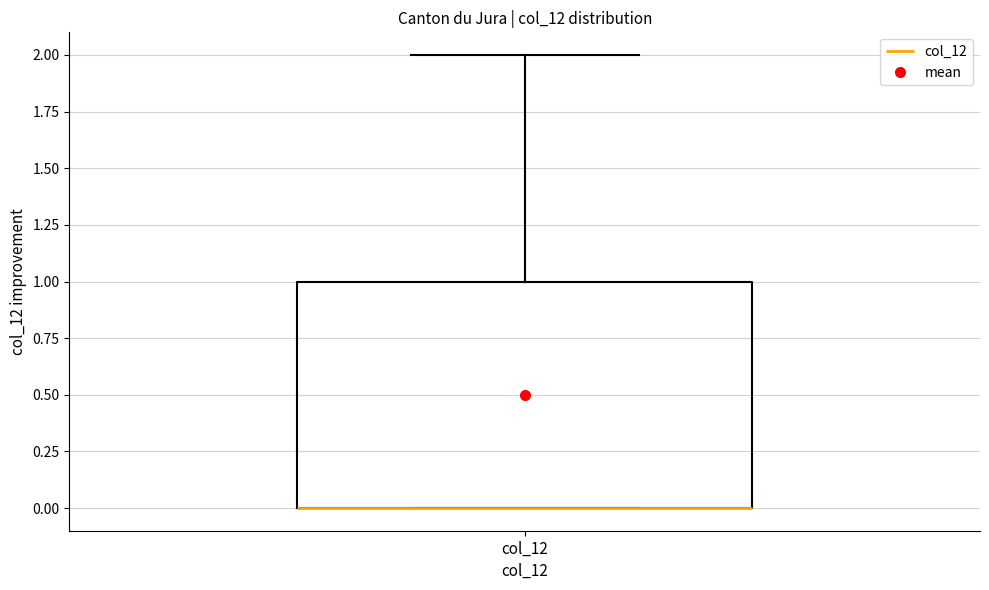

Transcribe this box plot: give where the median line is, the range the box spans, and where the two whiskers end, as read against the y-axis. The values are not printed on the chart, so give them approximately, as read against the axis.

median 0 (drawn on the box's lower edge), box 0 to 1, whiskers 0 to 2